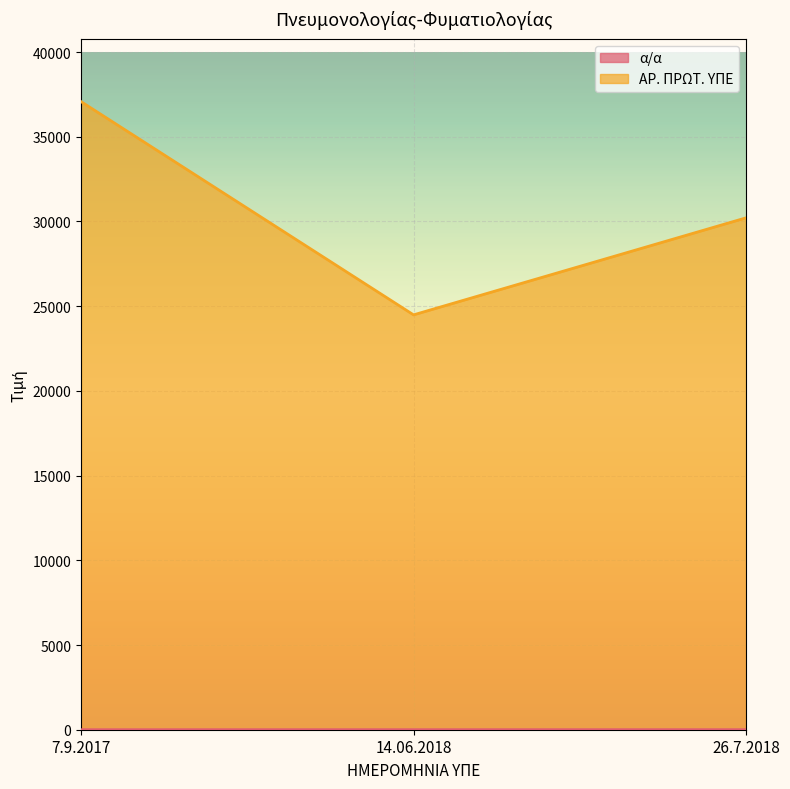

At which category is the sum across all series the highest?

7.9.2017